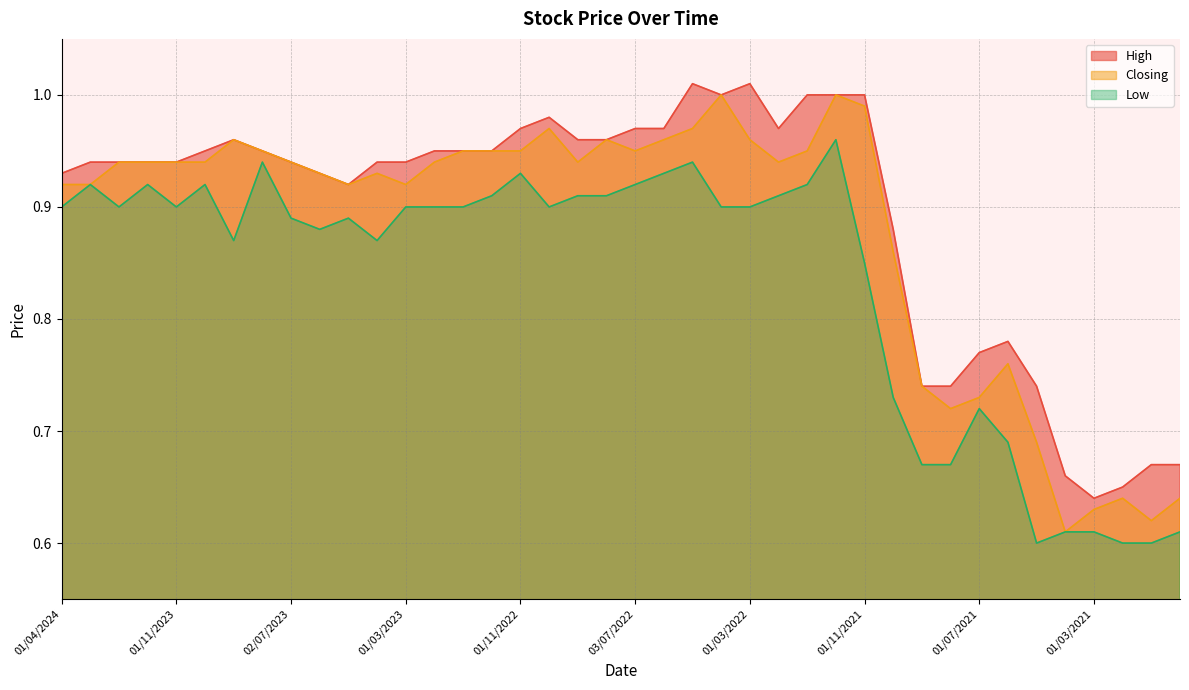

List the series in order of their peak value, highest first.

High, Closing, Low